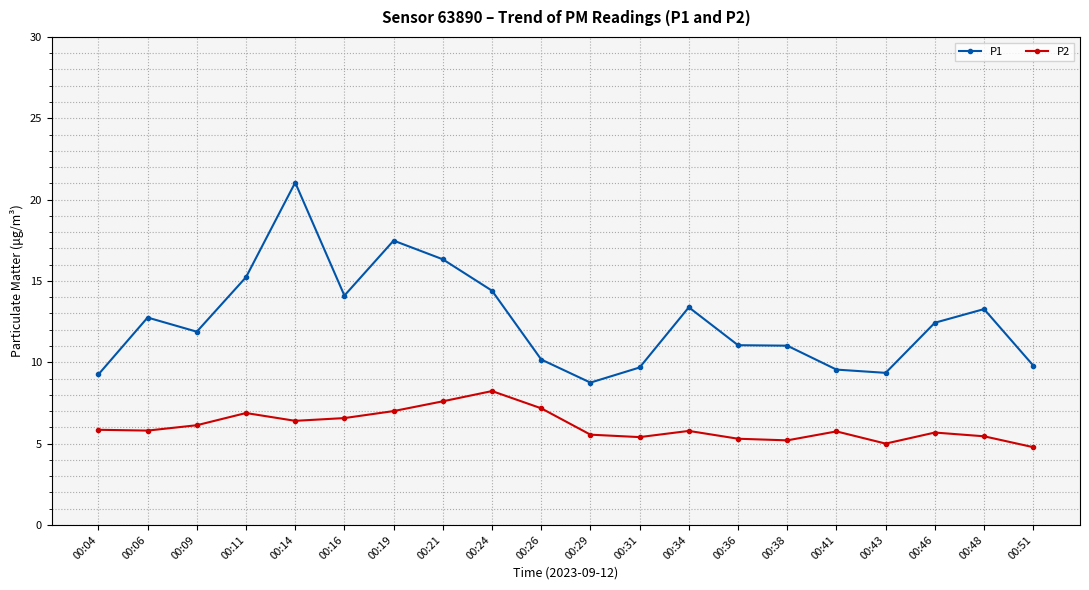

At which label does P2 first exceed 5?

00:04